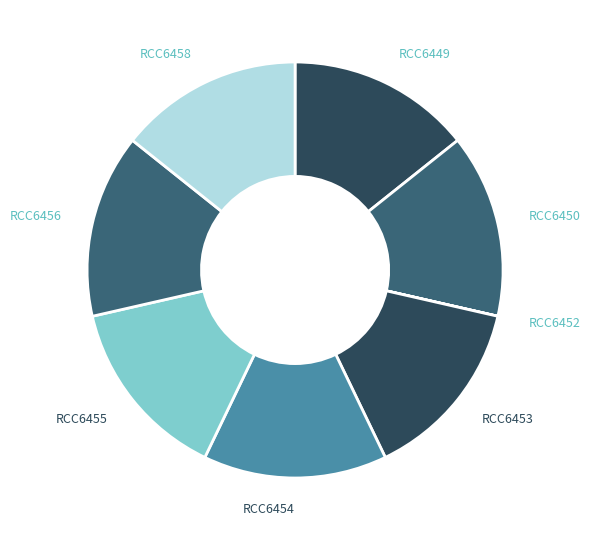

Do RCC6453 and RCC6454 together represent more than half of the pie?

No